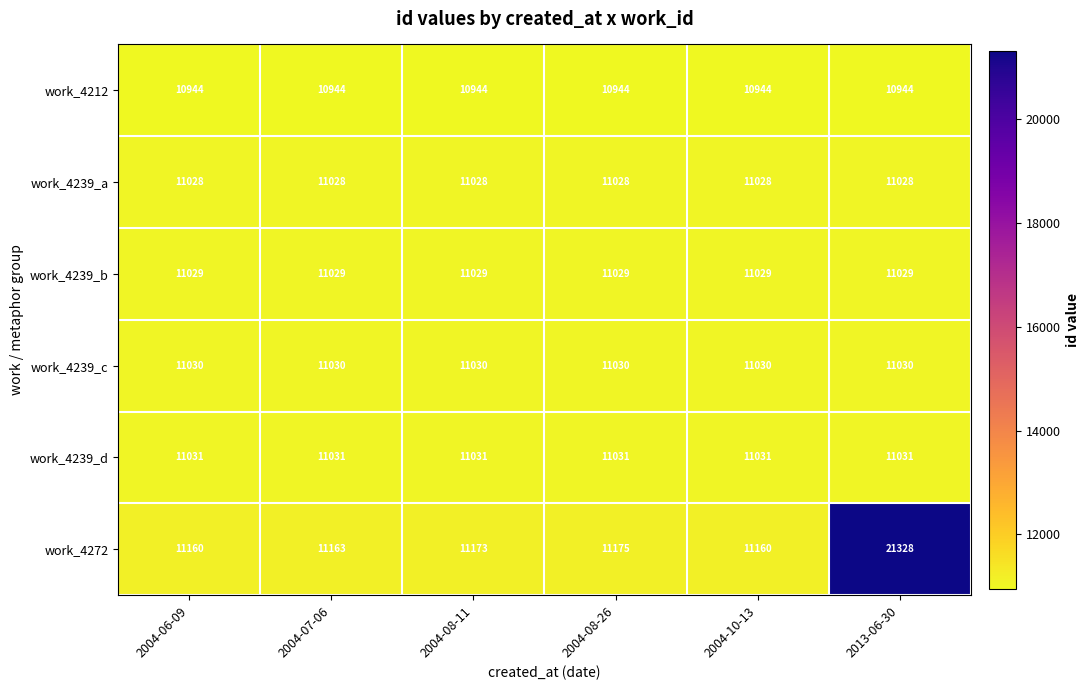

Which category has the highest value across all series?

2013-06-30